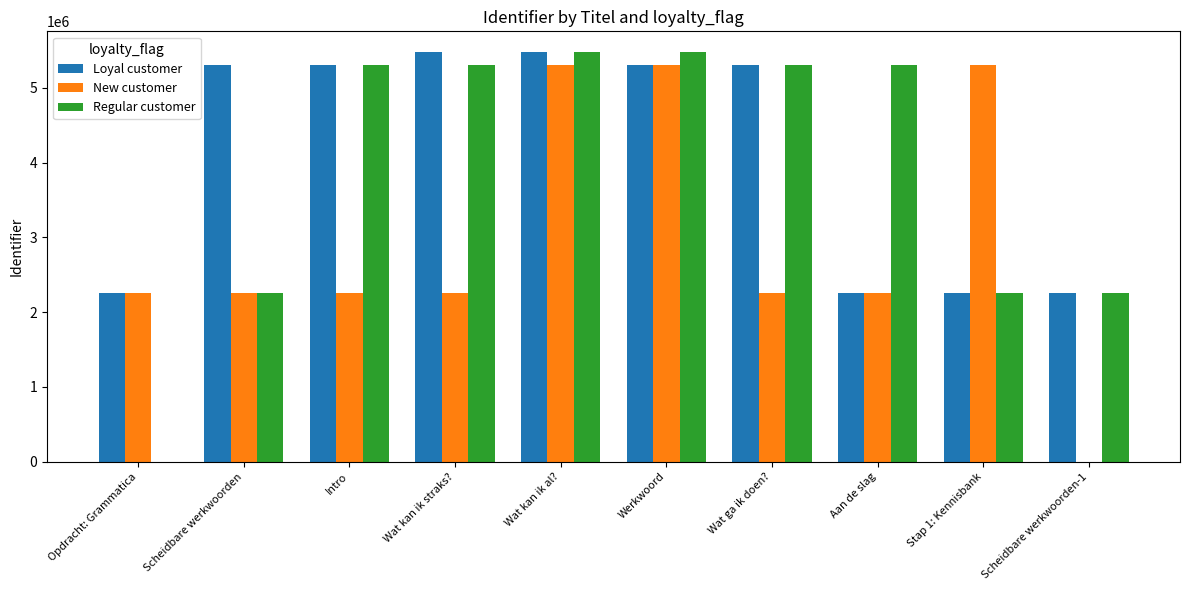

Is it true that Loyal customer equals 603998 at Opdracht: Grammatica?

False